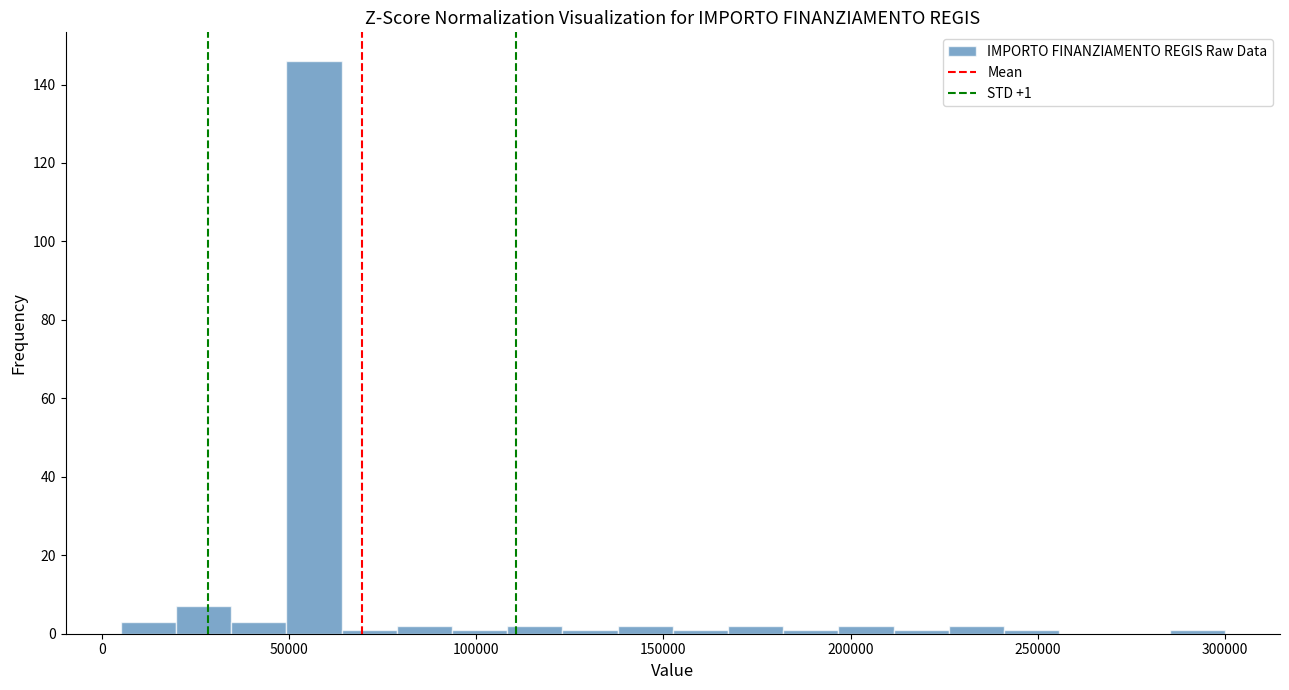

Around what value on the x-axis is the tallest bar? Give the approximate position of its centre, as read against the axis.

55000